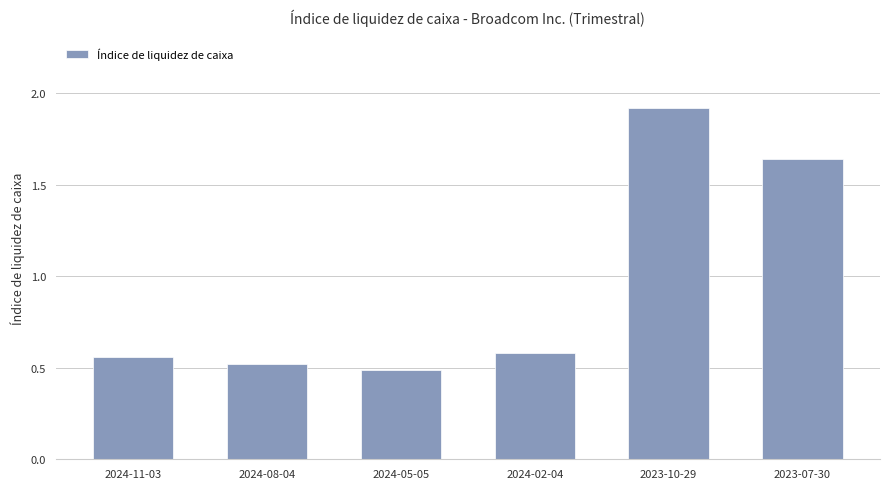

How many distinct data groups are displayed?

1